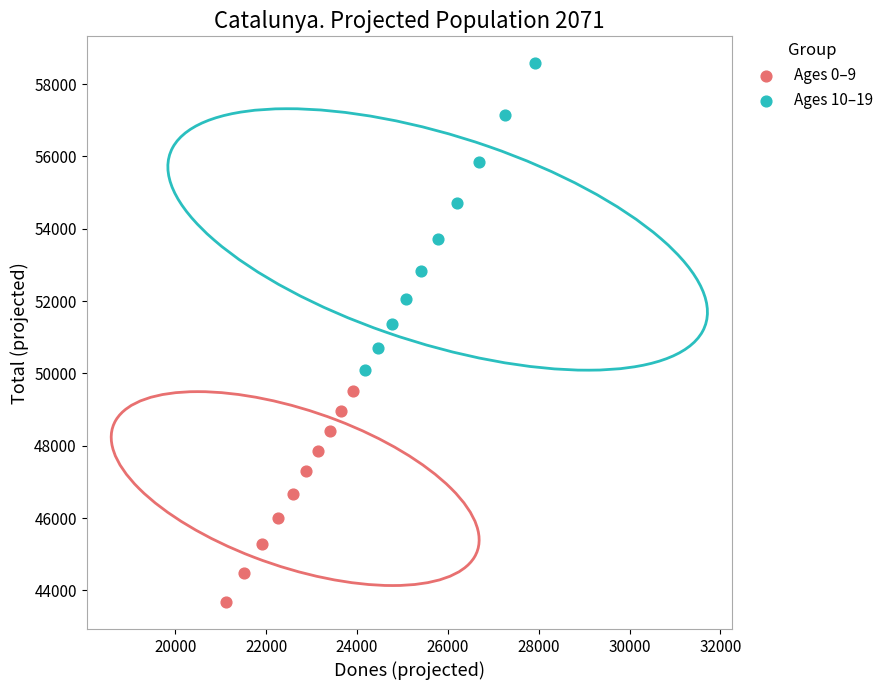

Which series contains the highest Y value?

Ages 10–19